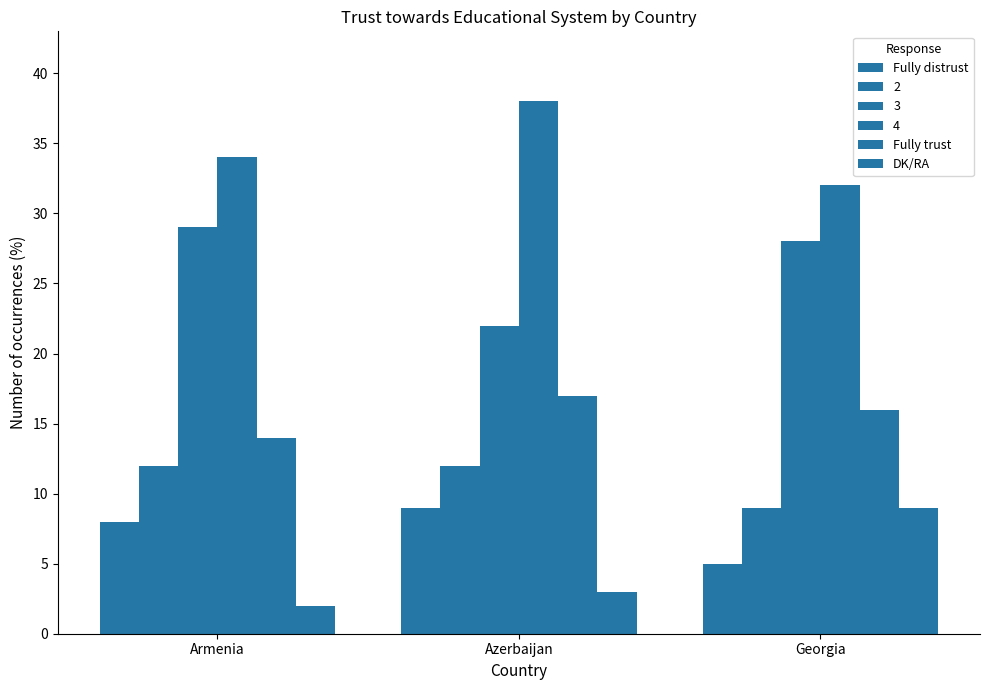

Between Armenia and Georgia, which series saw the biggest shift?

DK/RA